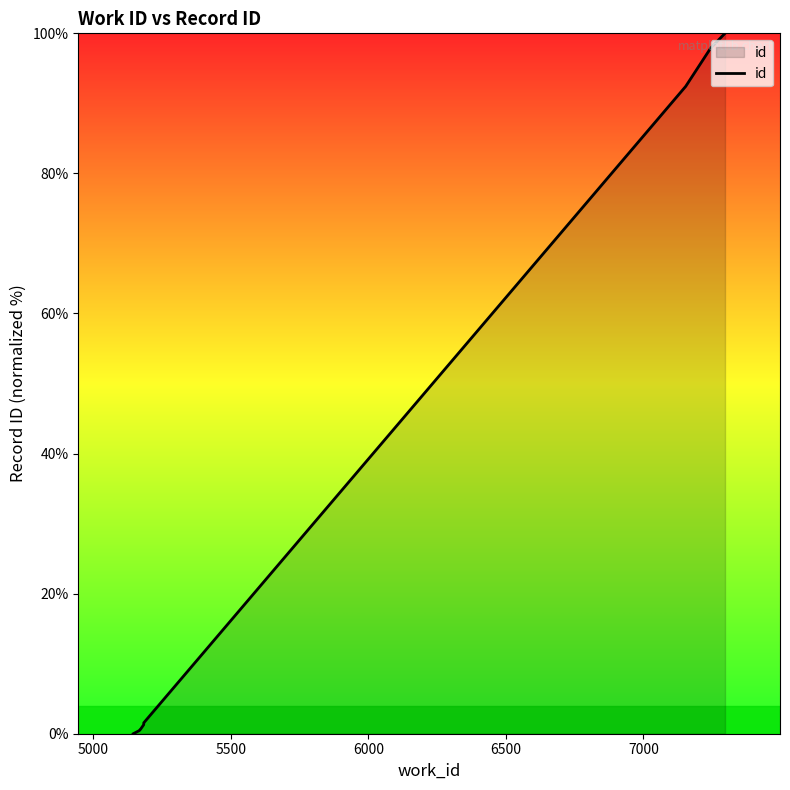

What is the difference between the maximum and second lowest values?

99.6